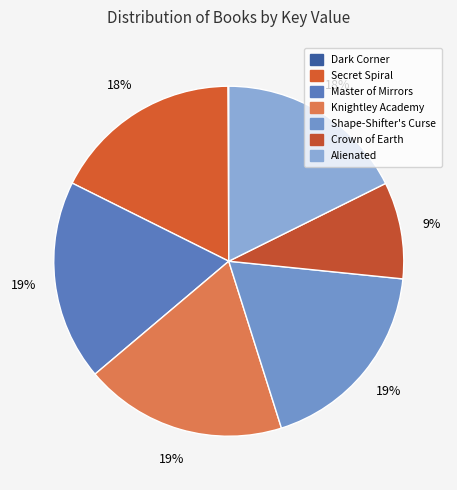

To the nearest percent, what is the combined percentage of Crown of Earth and Knightley Academy?

28%